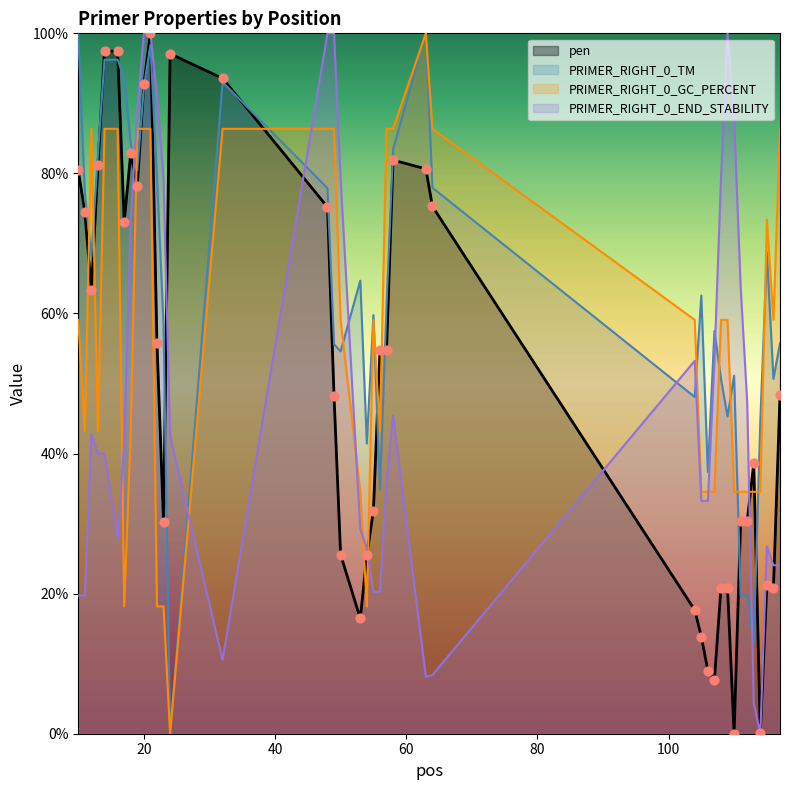

Which series contains the highest Y value?

pen